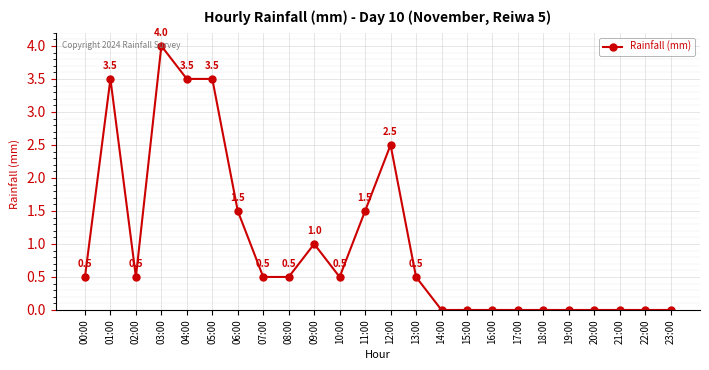

What is the difference between the values at 19:00 and 13:00?

0.5